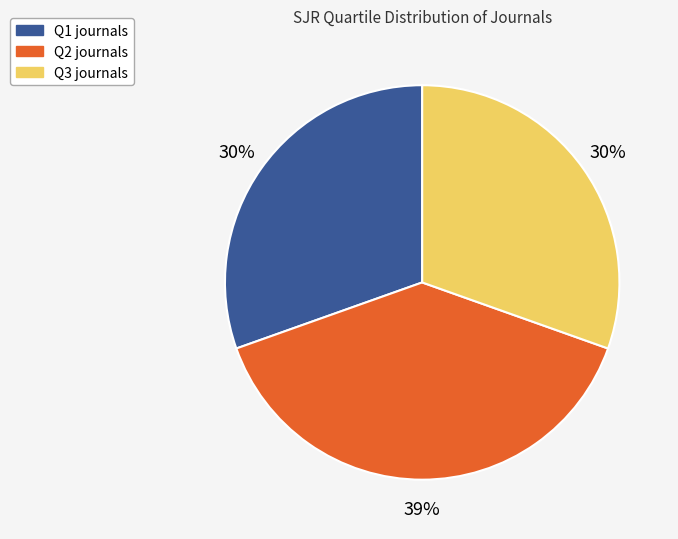

What is the largest slice in the pie chart?

Q2